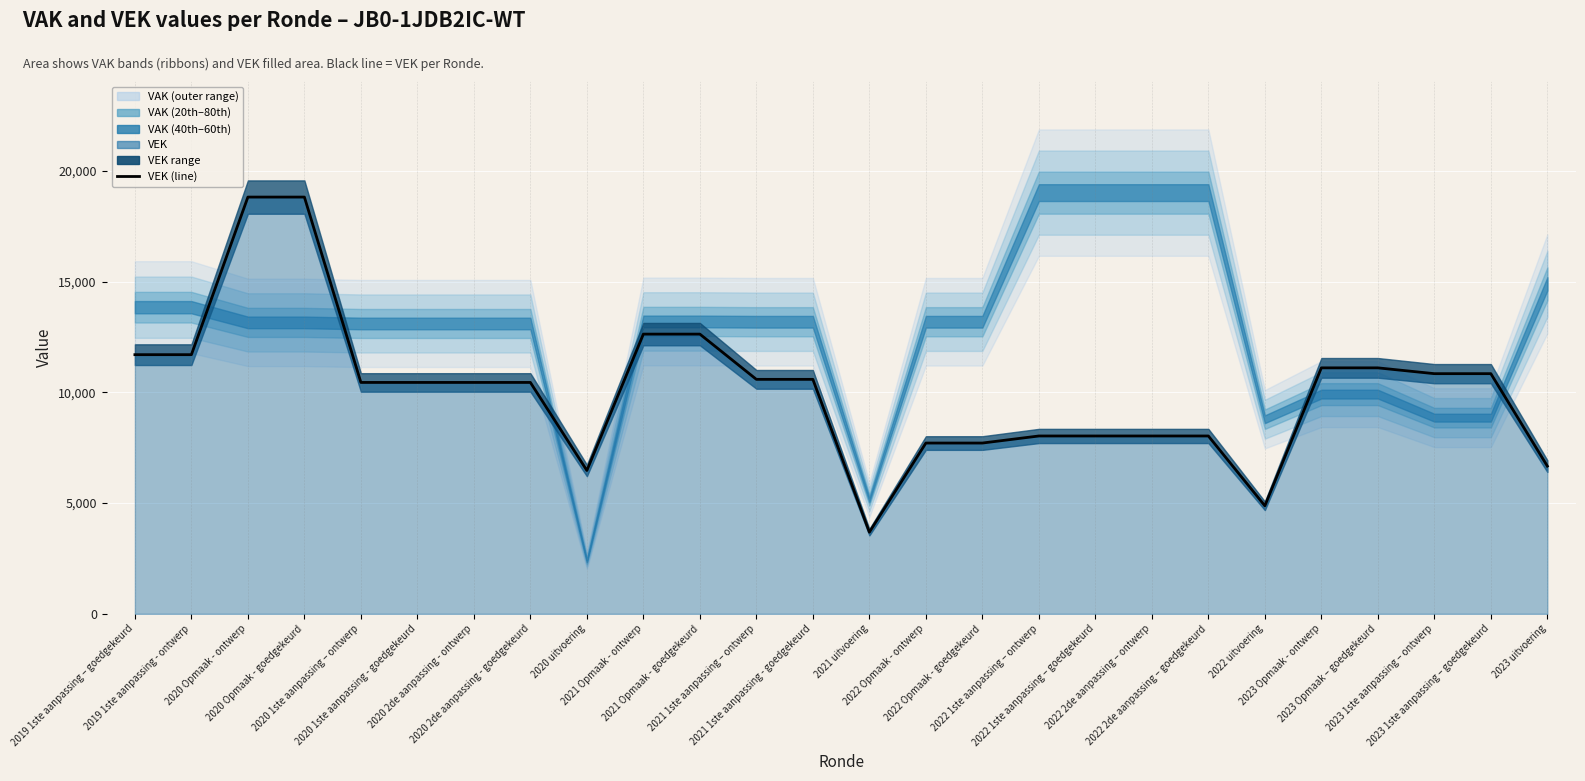

Read the value at 2019 1ste aanpassing – goedgekeurd, to the nearest 50.

11700